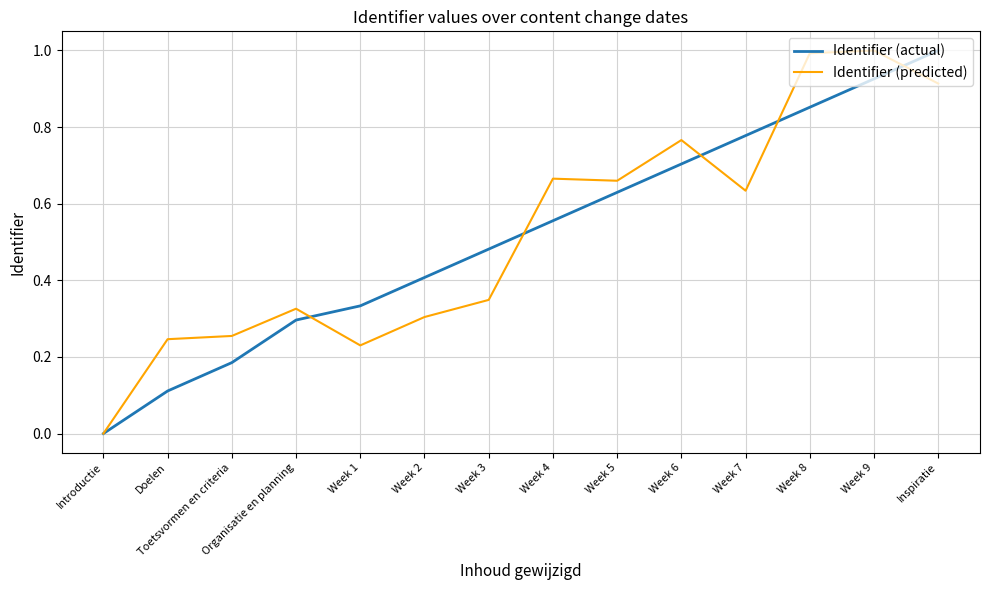

What position from the left is Week 3?

7